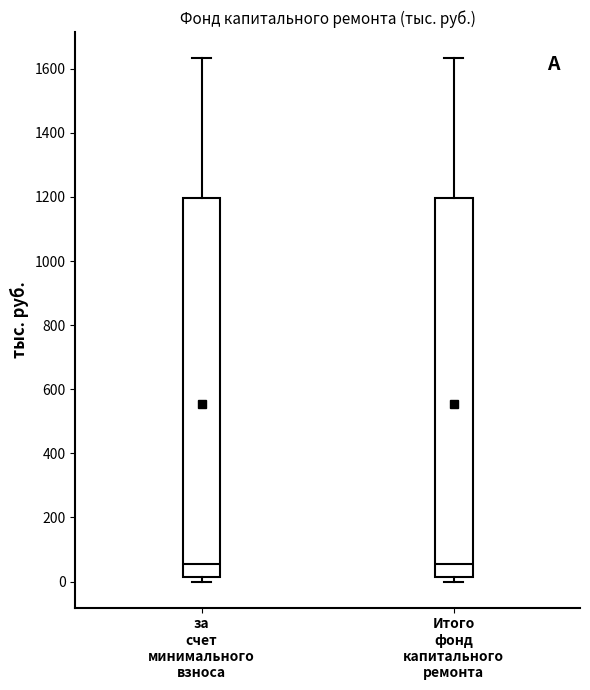

Reading left to right, transcribe this box plot: for each box, give where its median line is, the range the box spans, and where its two whiskers end, as read against the y-axis. The values are not printed on the chart, so give them approximately, as read against the axis.

за счет минимального взноса: median 60, box 20 to 1200, whiskers 0 to 1640
Итого фонд капитального ремонта: median 60, box 20 to 1200, whiskers 0 to 1640